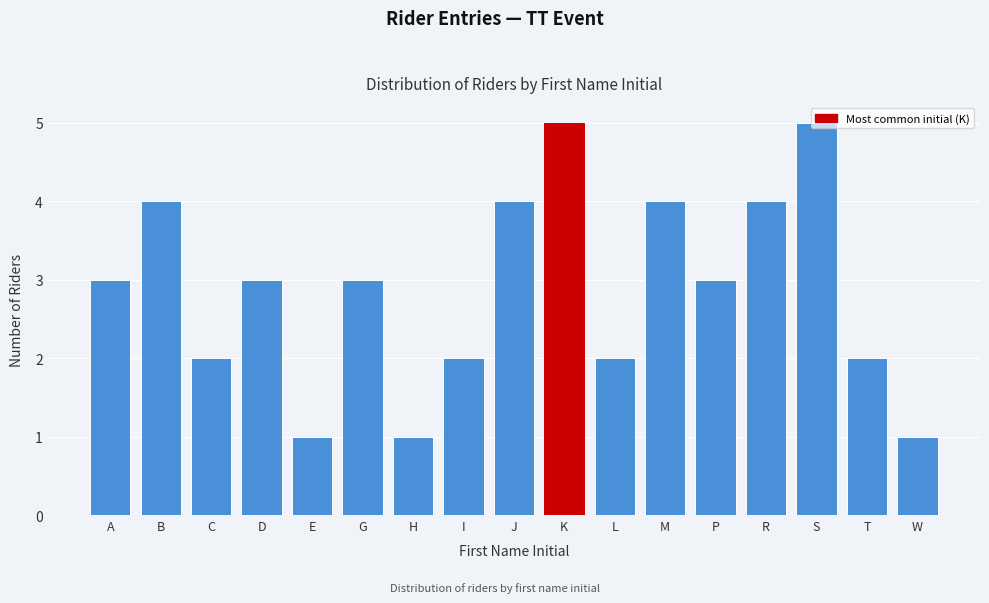

What is the ratio of the value at B to the value at T?

2.0